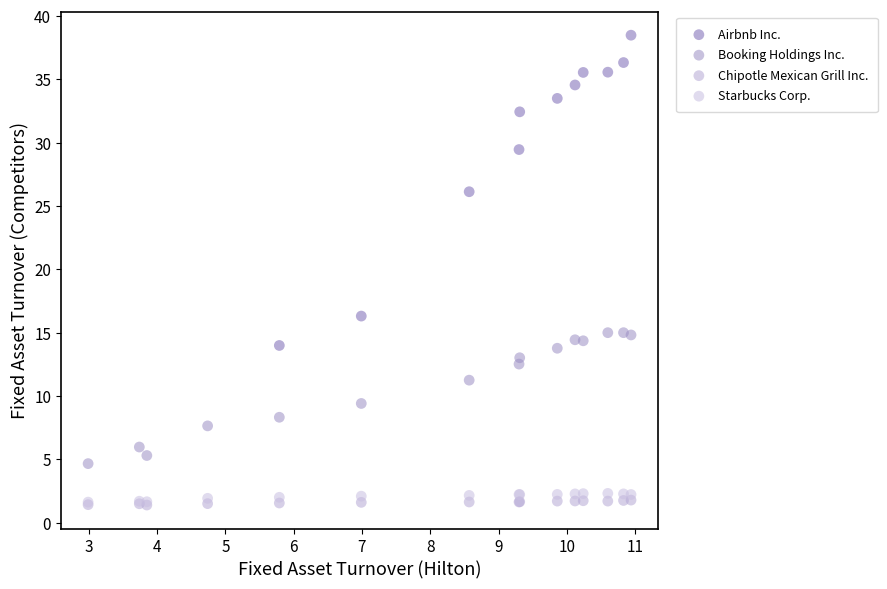

Which series reaches the maximum Y coordinate?

Airbnb Inc.